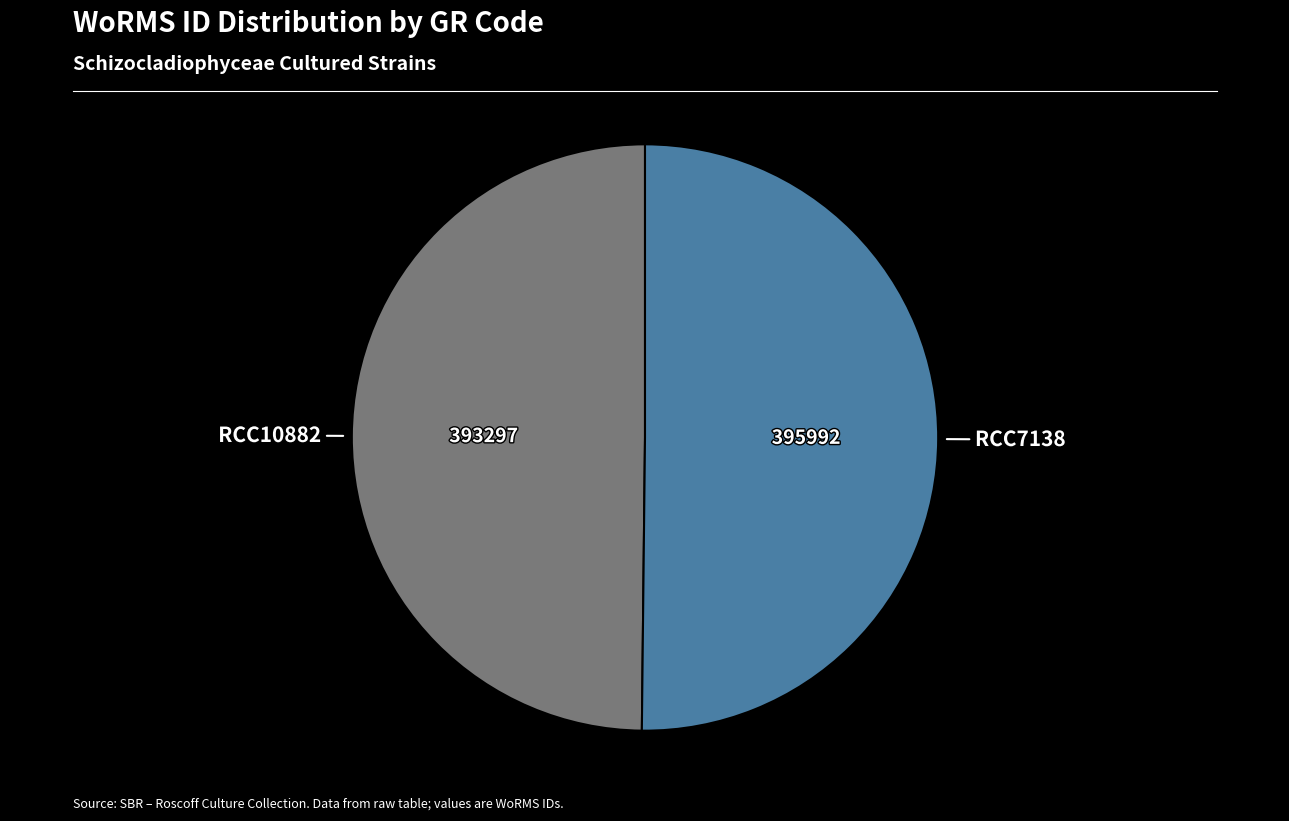

Count the number of slices in the pie.

2